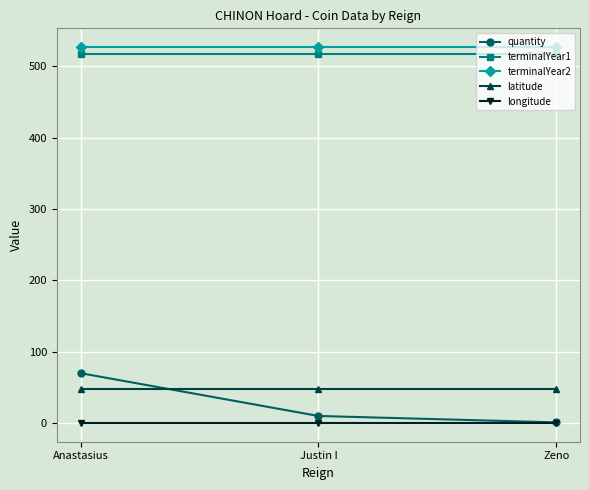

What is the smallest value displayed?

0.2